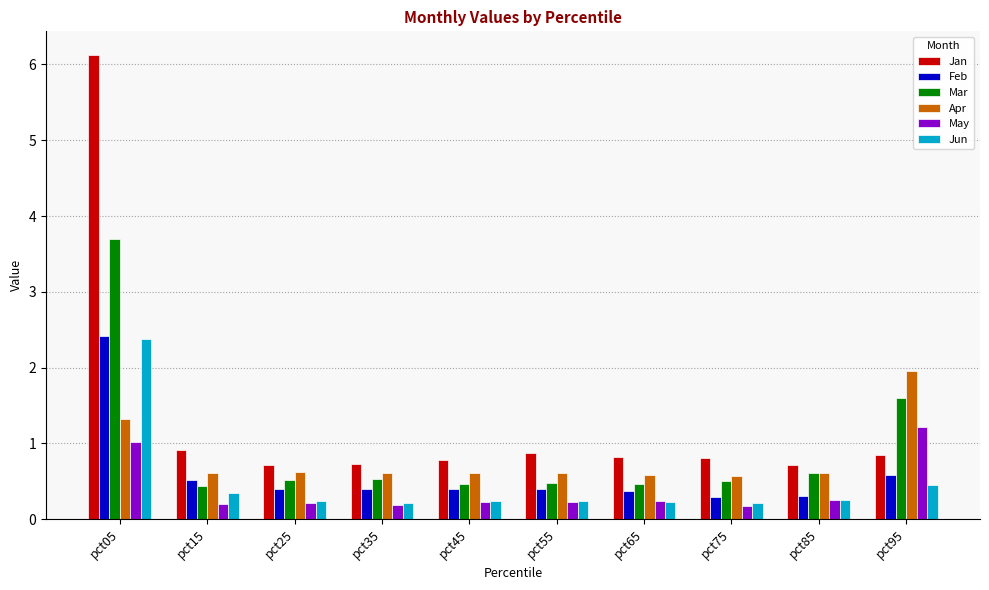

What is the smallest value displayed?

0.2